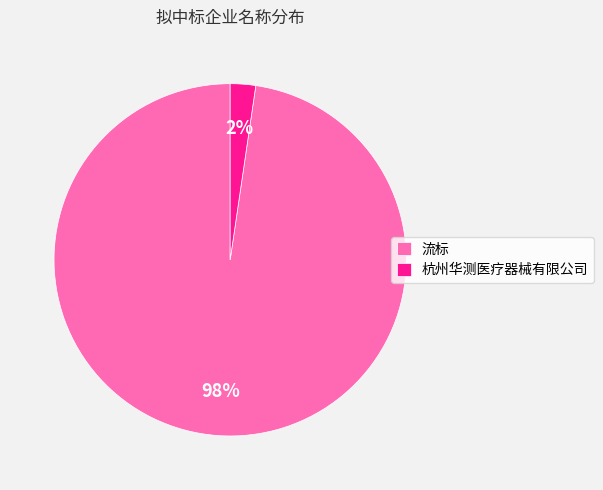

To the nearest percent, what portion does 流标 represent?

98%